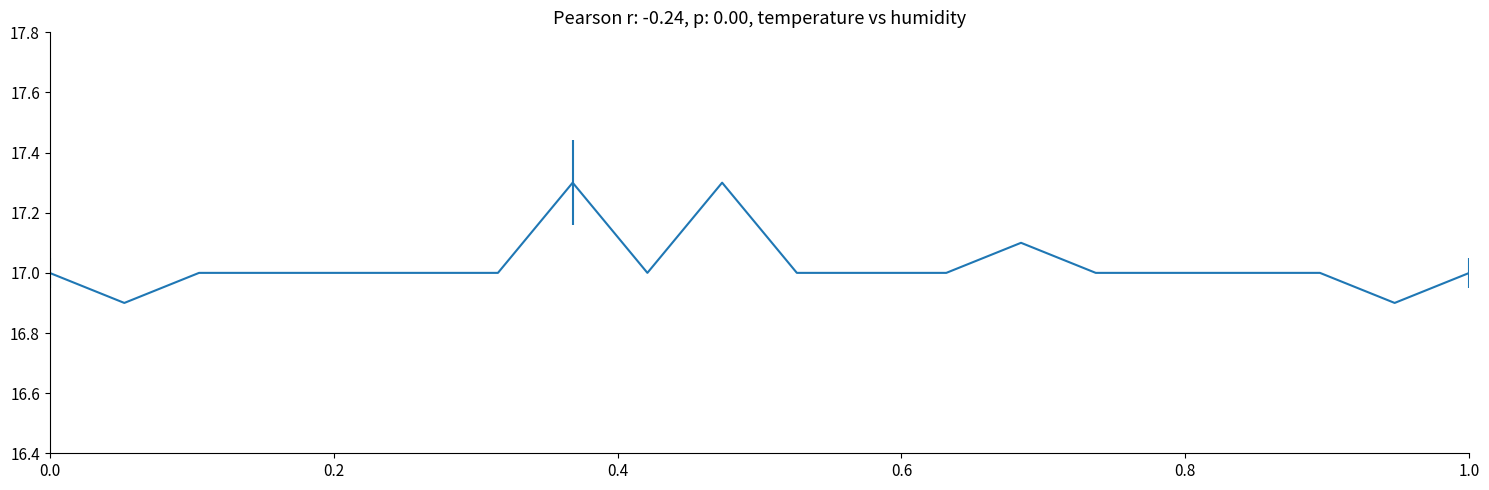

Is this an area chart (filled region under the line)?

No